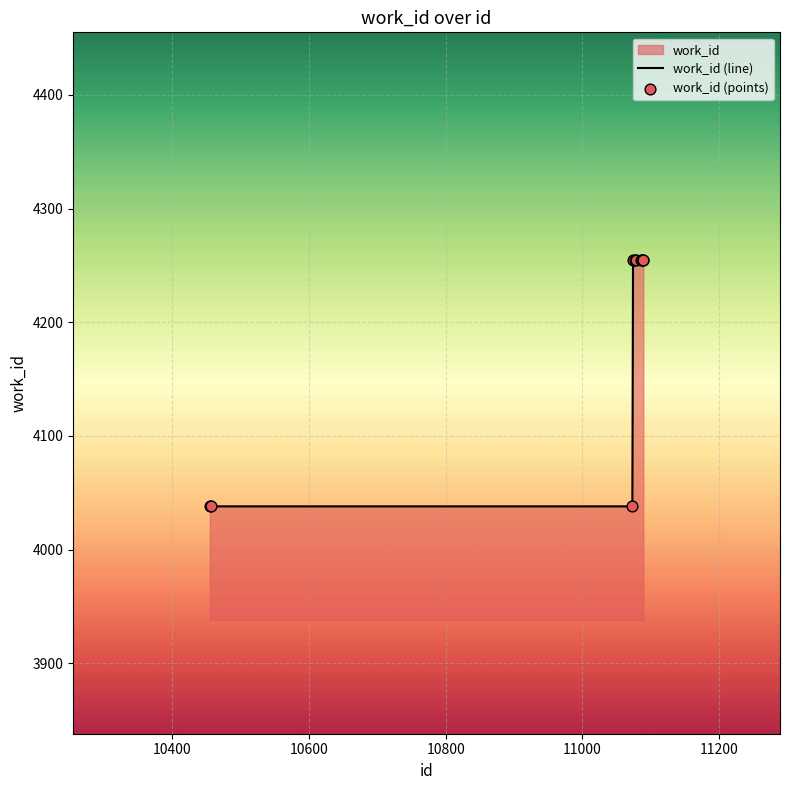

What is the greatest value displayed?

4255